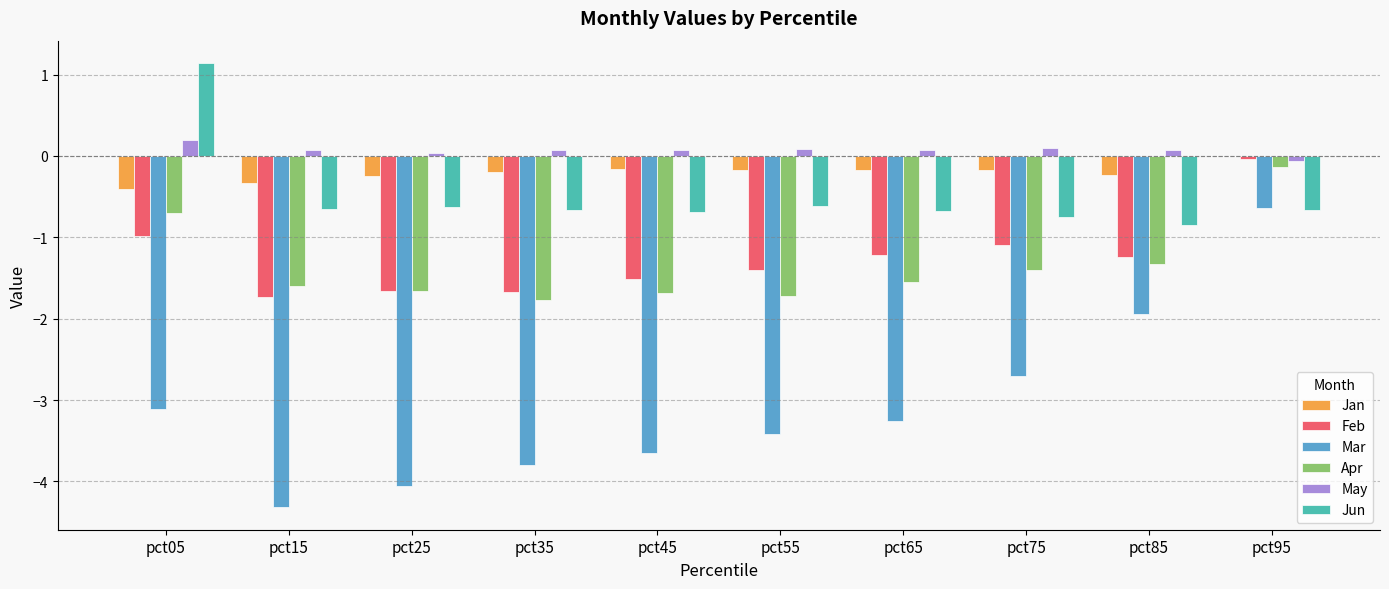

What is the spread (max minus min) of values at pct75?

2.8